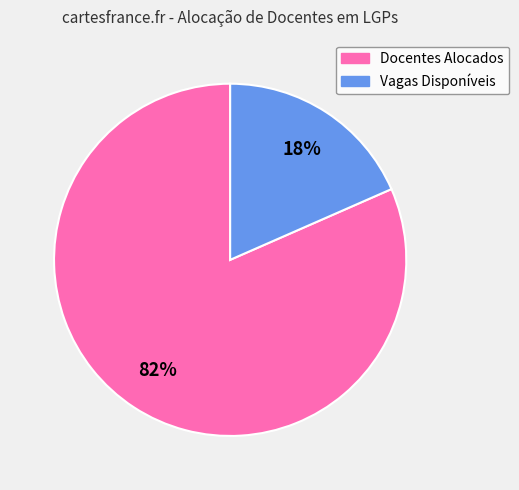

To the nearest percent, what is the average slice percentage?

50%